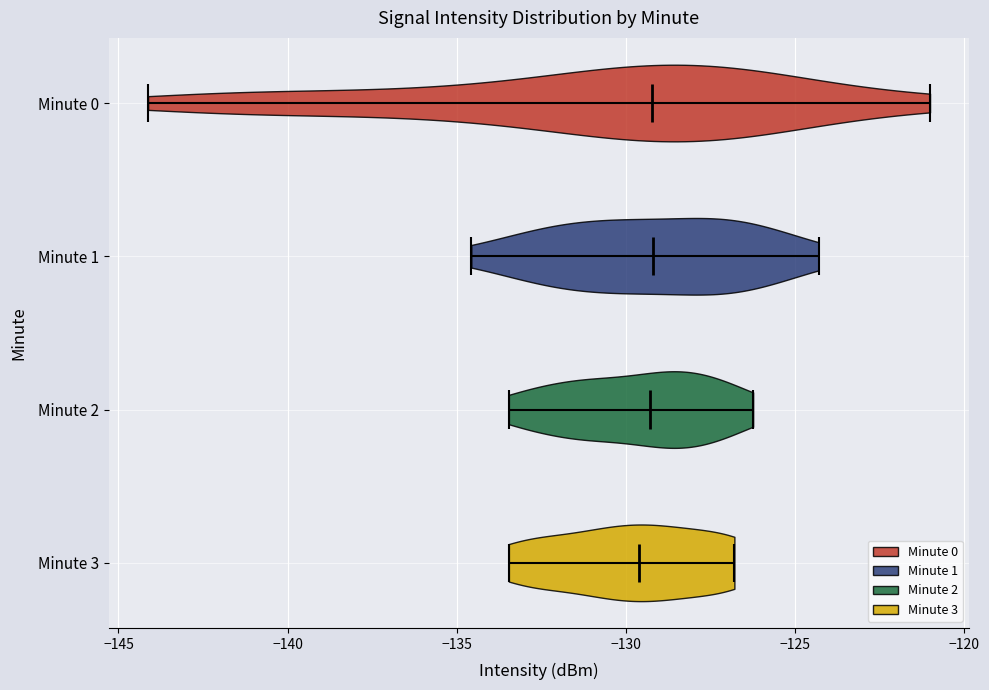

Reading bottom to top, read every violin against the x-axis: where its median line is, and the lowest and highest points it reaches. The values are not printed on the chart, so give them approximately, as read against the axis.

Minute 3: median line -129.5, lowest point -133.5, highest point -127.0
Minute 2: median line -129.5, lowest point -133.5, highest point -126.0
Minute 1: median line -129.0, lowest point -134.5, highest point -124.5
Minute 0: median line -129.0, lowest point -144.0, highest point -121.0